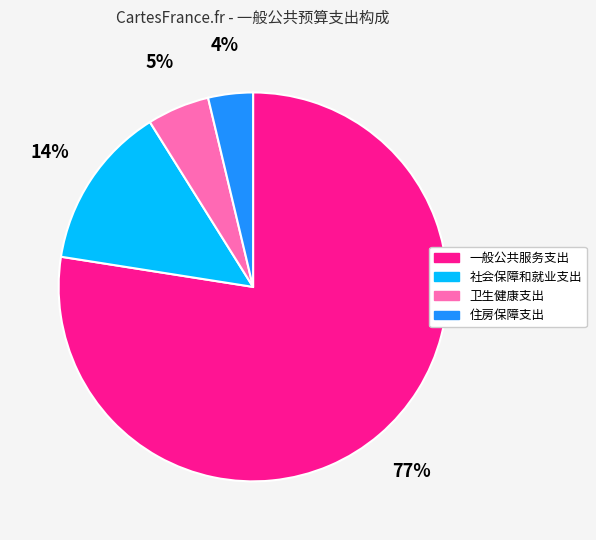

Which has a higher value, 住房保障支出 or 一般公共服务支出?

一般公共服务支出